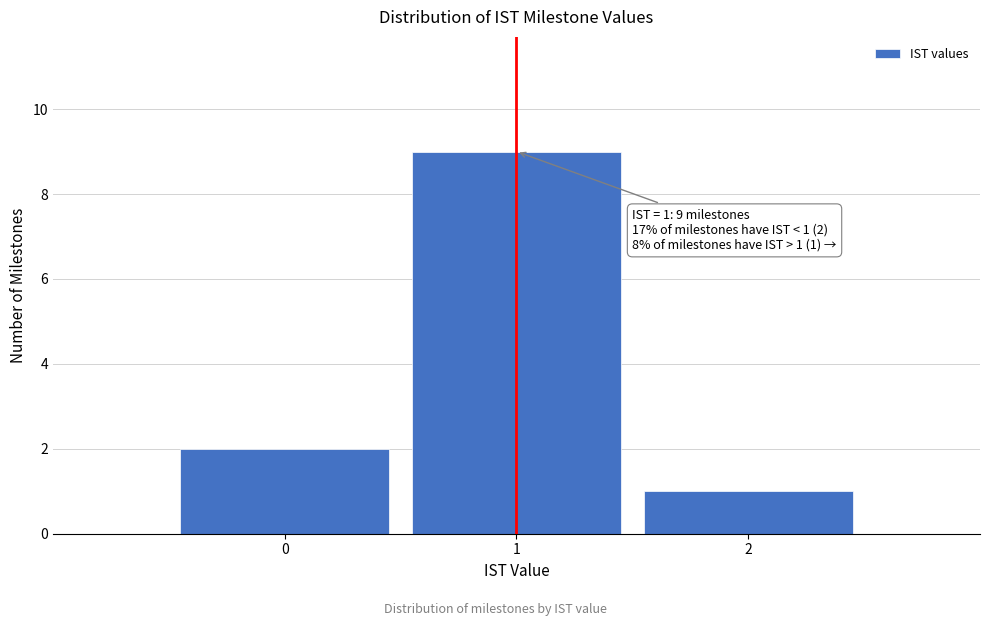

Over which range of the x-axis is the bar tallest?

0.5 to 1.5